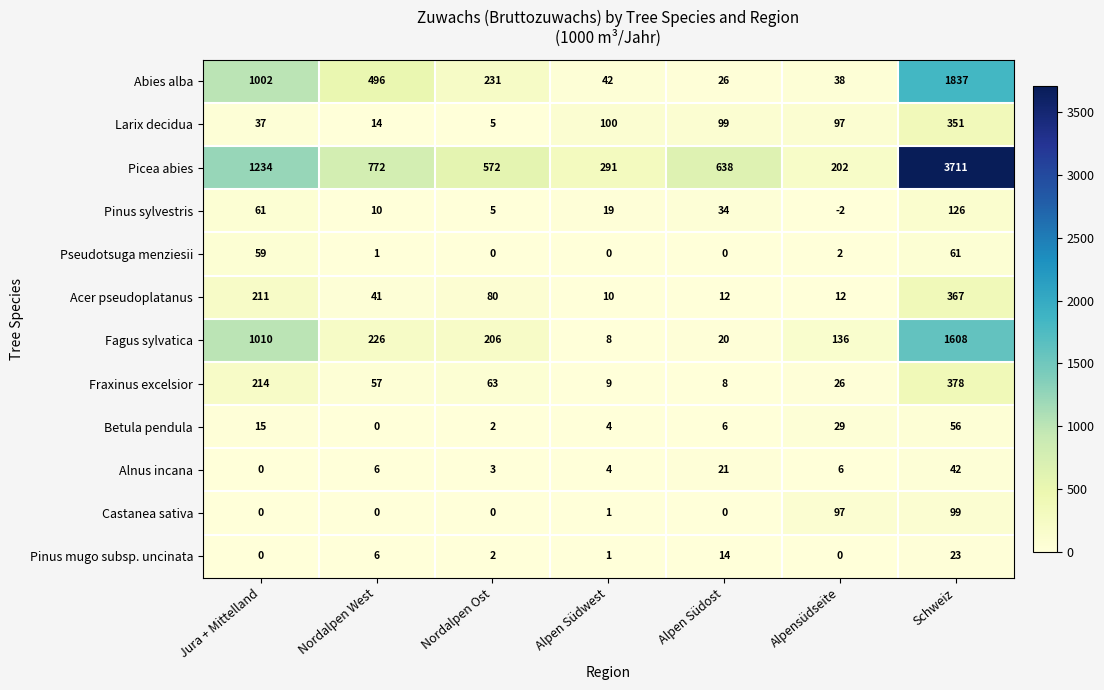

What is the approximate value of Fagus sylvatica at Nordalpen Ost, to the nearest 10?

210